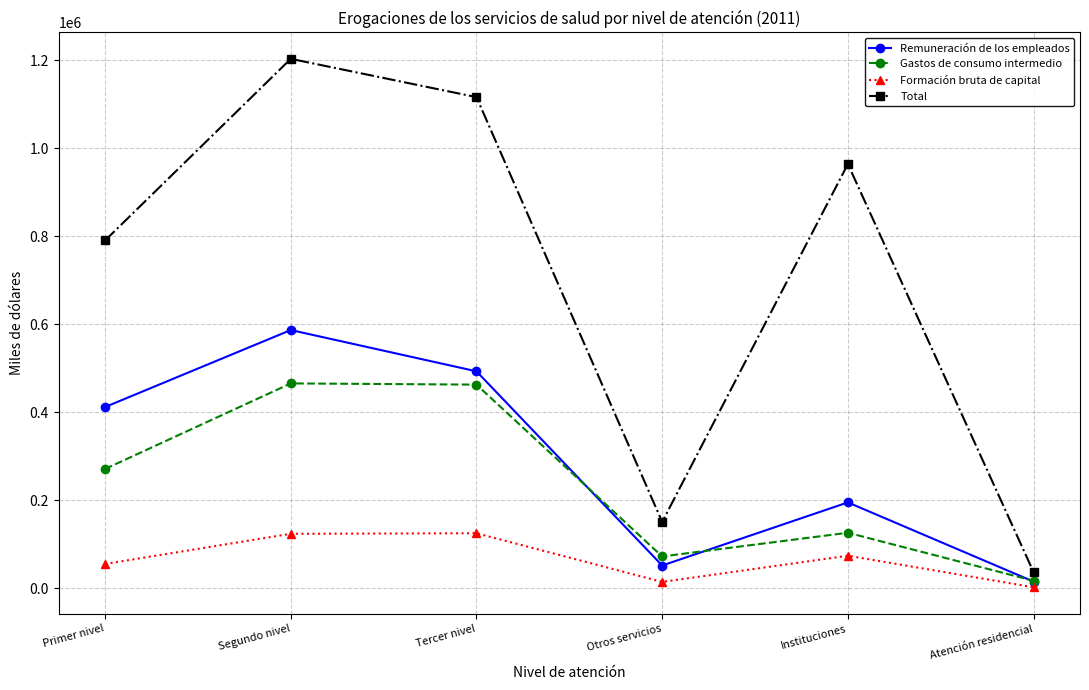

Between Tercer nivel and Atención residencial, which series saw the biggest shift?

Total